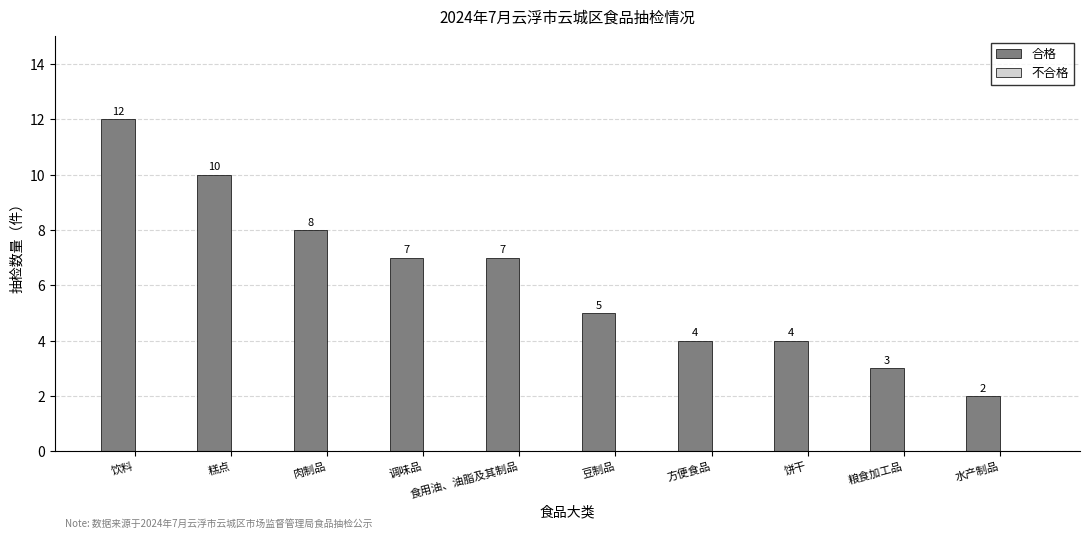

The value at 肉制品 is 5. True or false?

False